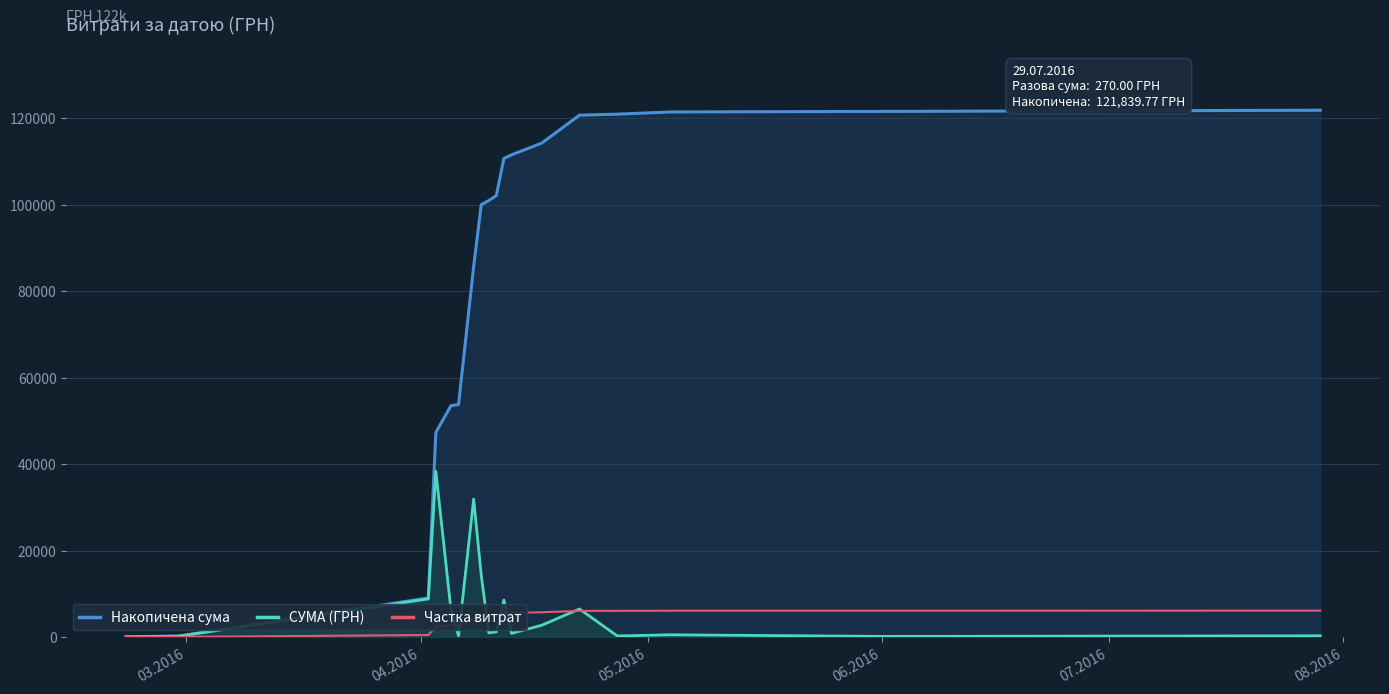

List the series in order of their peak value, highest first.

Накопичена сума, СУМА (ГРН), Частка витрат